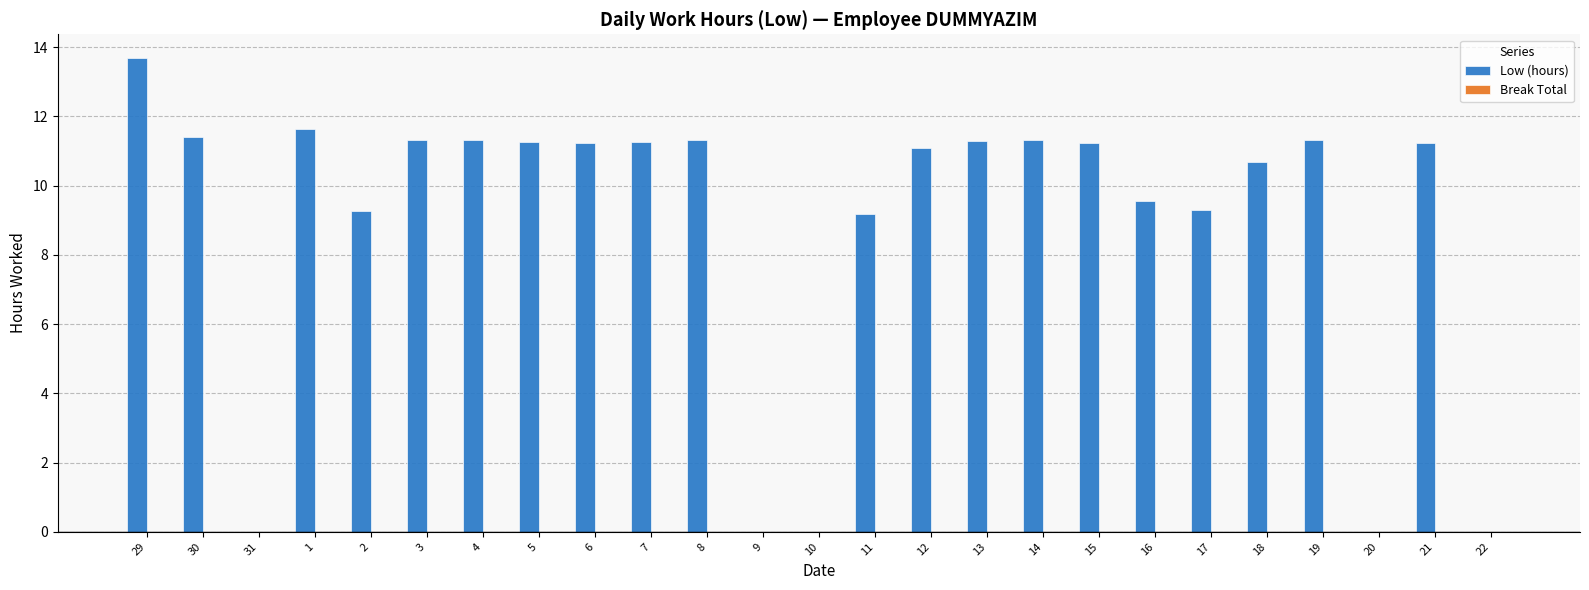

What is the change in value from 10 to 16?

+9.6